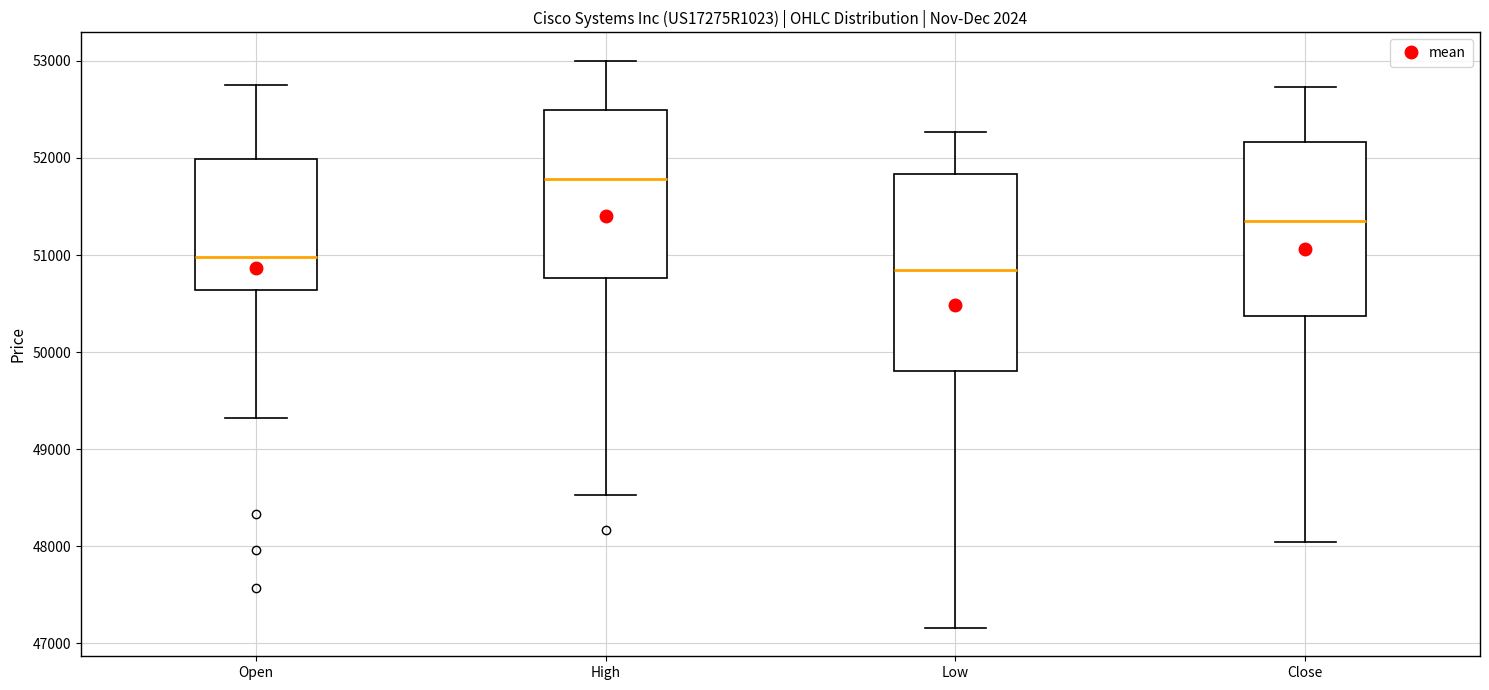

Which box's median line is the highest?

High